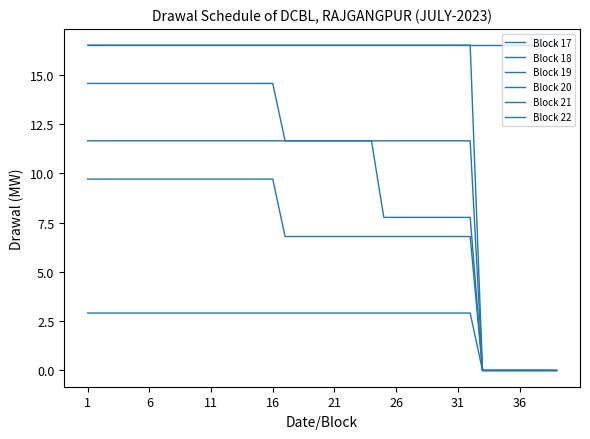

Reading right to left, list all the values displayed in this chart.

Block 17: 16.5	16.5	16.5	16.5	16.5	16.5	16.5	16.5	16.5	16.5	16.5	16.5	16.5	16.5	16.5	16.5	16.5	16.5	16.5	16.5	16.5	16.5	16.5	16.5	16.5	16.5	16.5	16.5	16.5	16.5	16.5	16.5	16.5	16.5	16.5	16.5	16.5	16.5	16.5
Block 18: 0.0	0.0	0.0	0.0	0.0	0.0	0.0	11.6	11.6	11.6	11.6	11.6	11.6	11.6	11.6	11.6	11.6	11.6	11.6	11.6	11.6	11.6	11.6	14.6	14.6	14.6	14.6	14.6	14.6	14.6	14.6	14.6	14.6	14.6	14.6	14.6	14.6	14.6	14.6
Block 19: 0.0	0.0	0.0	0.0	0.0	0.0	0.0	6.8	6.8	6.8	6.8	6.8	6.8	6.8	6.8	6.8	6.8	6.8	6.8	6.8	6.8	6.8	6.8	9.7	9.7	9.7	9.7	9.7	9.7	9.7	9.7	9.7	9.7	9.7	9.7	9.7	9.7	9.7	9.7
Block 20: 0.0	0.0	0.0	0.0	0.0	0.0	0.0	7.8	7.8	7.8	7.8	7.8	7.8	7.8	7.8	11.6	11.6	11.6	11.6	11.6	11.6	11.6	11.6	11.6	11.6	11.6	11.6	11.6	11.6	11.6	11.6	11.6	11.6	11.6	11.6	11.6	11.6	11.6	11.6
Block 21: 0.0	0.0	0.0	0.0	0.0	0.0	0.0	16.5	16.5	16.5	16.5	16.5	16.5	16.5	16.5	16.5	16.5	16.5	16.5	16.5	16.5	16.5	16.5	16.5	16.5	16.5	16.5	16.5	16.5	16.5	16.5	16.5	16.5	16.5	16.5	16.5	16.5	16.5	16.5
Block 22: 0.0	0.0	0.0	0.0	0.0	0.0	0.0	2.9	2.9	2.9	2.9	2.9	2.9	2.9	2.9	2.9	2.9	2.9	2.9	2.9	2.9	2.9	2.9	2.9	2.9	2.9	2.9	2.9	2.9	2.9	2.9	2.9	2.9	2.9	2.9	2.9	2.9	2.9	2.9